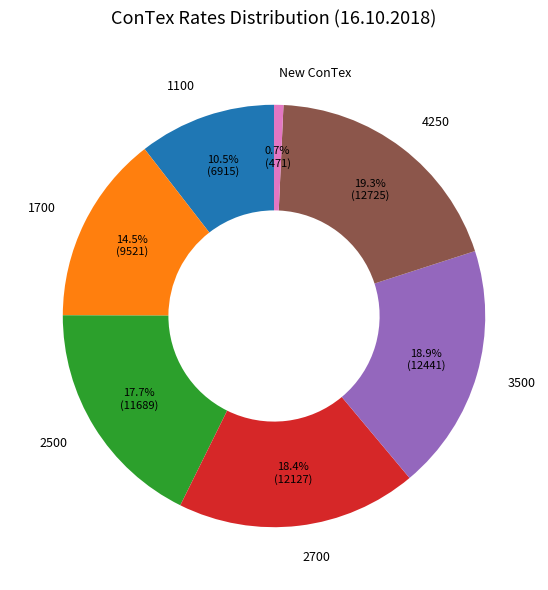

Does 2700 account for over 50% of the chart?

No